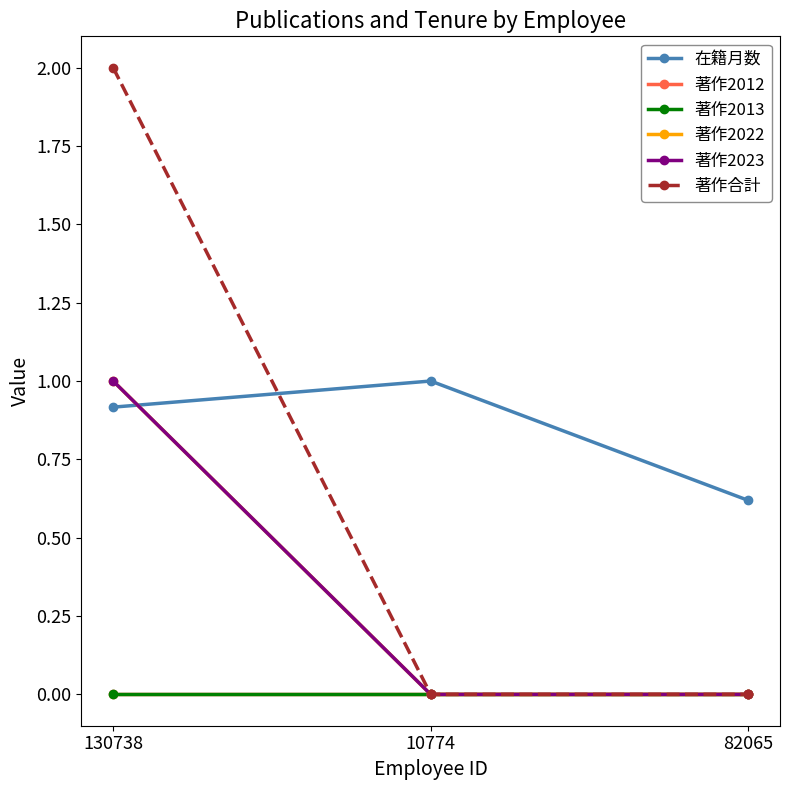

What is the average value of the 著作2023 series?

0.3